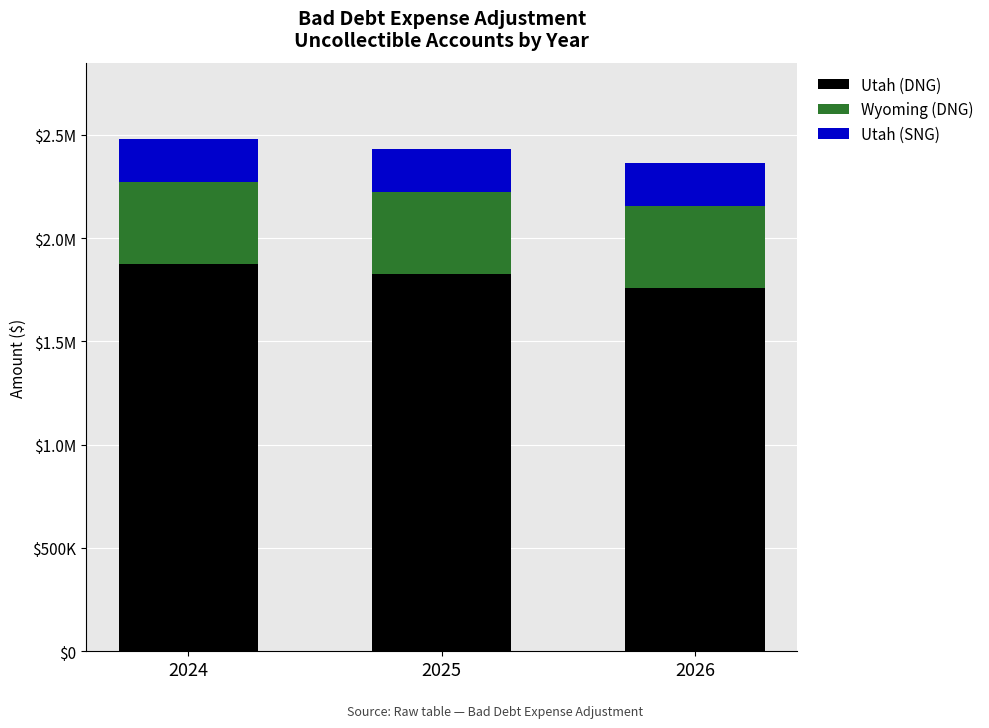

Are the bars grouped side by side (vs. stacked)?

No